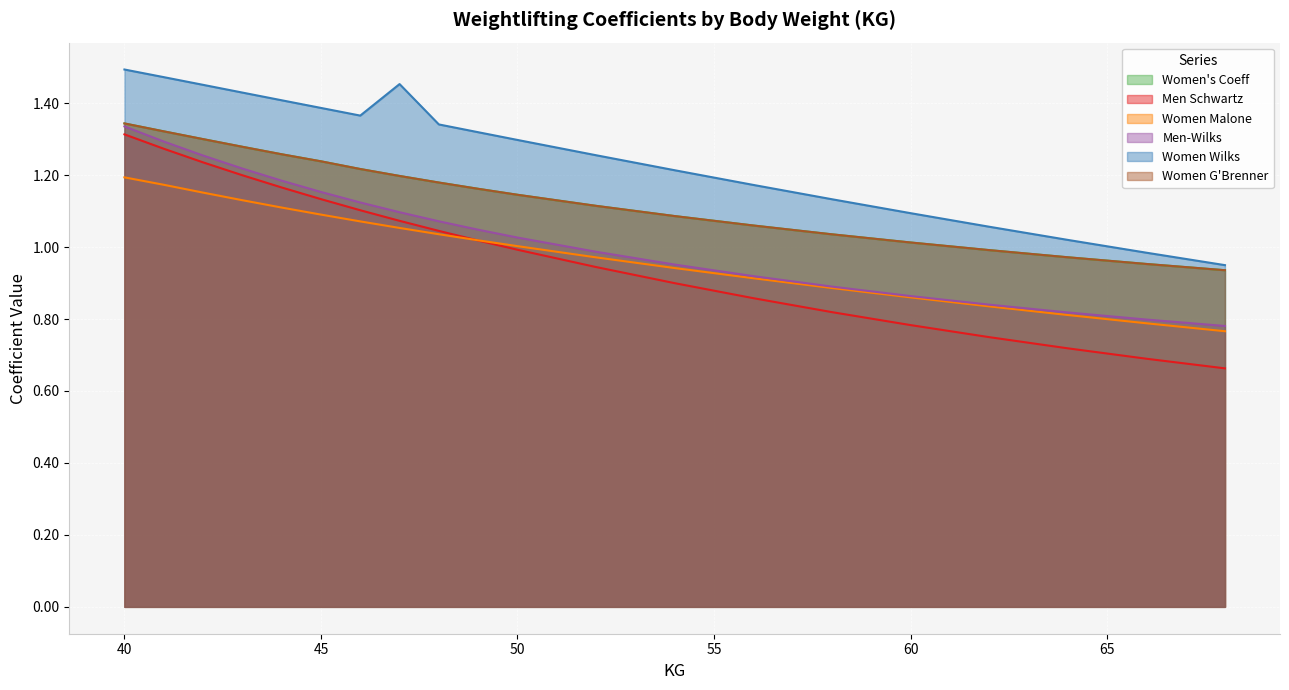

The value of Women Malone at 66 is 0.4. True or false?

False